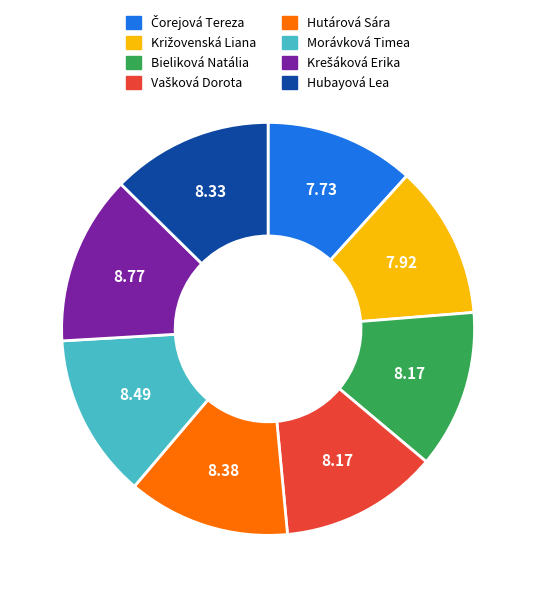

Does Bieliková Natália account for over 50% of the chart?

No